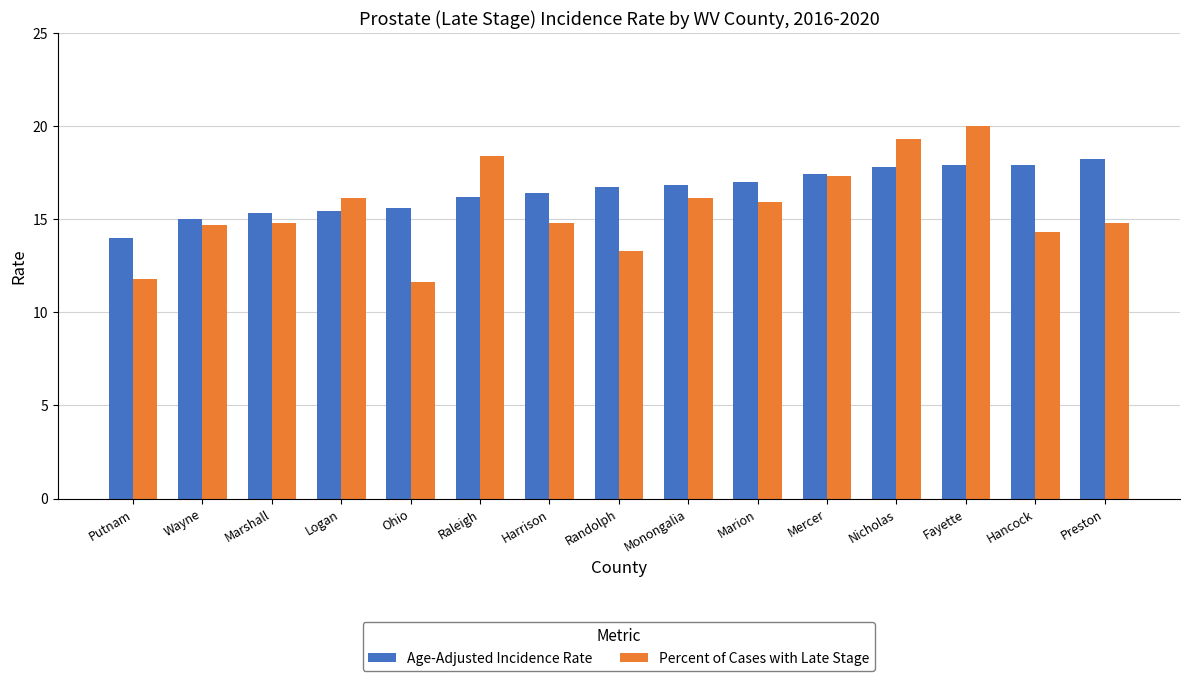

The value of Percent of Cases with Late Stage at Randolph is 8.6. True or false?

False